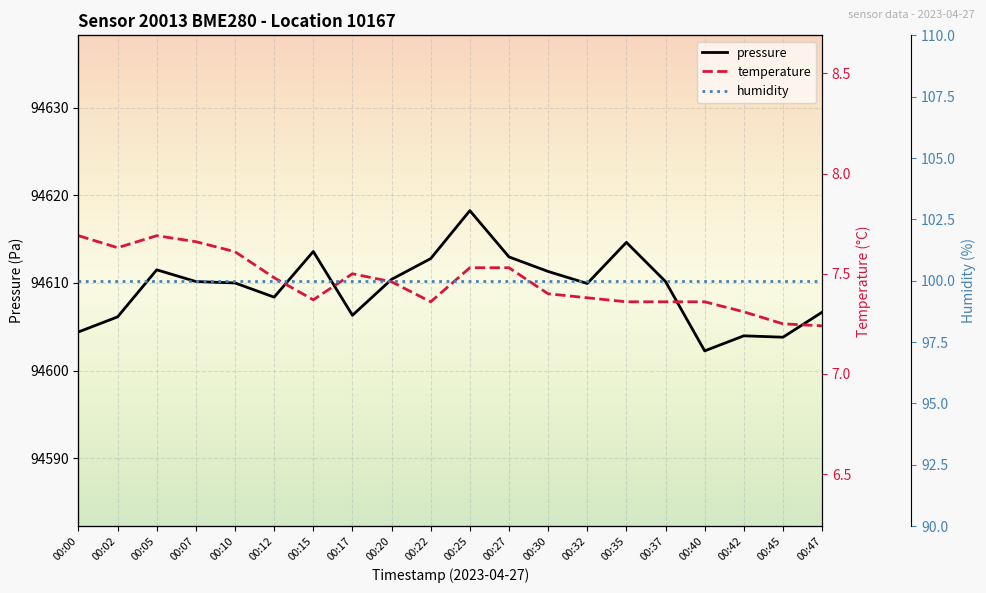

True or false: temperature and pressure cross at least once.

False